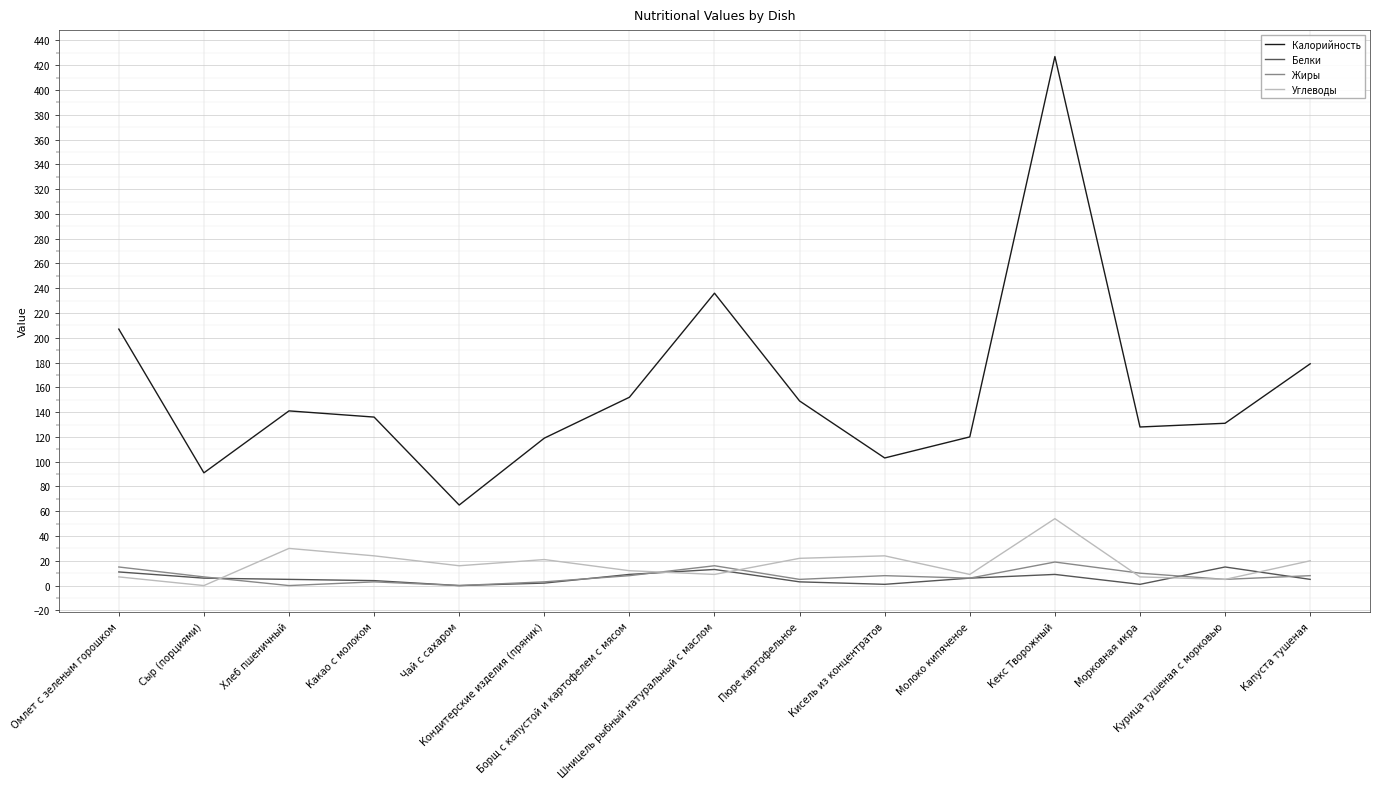

What position from the right is Чай с сахаром?

11